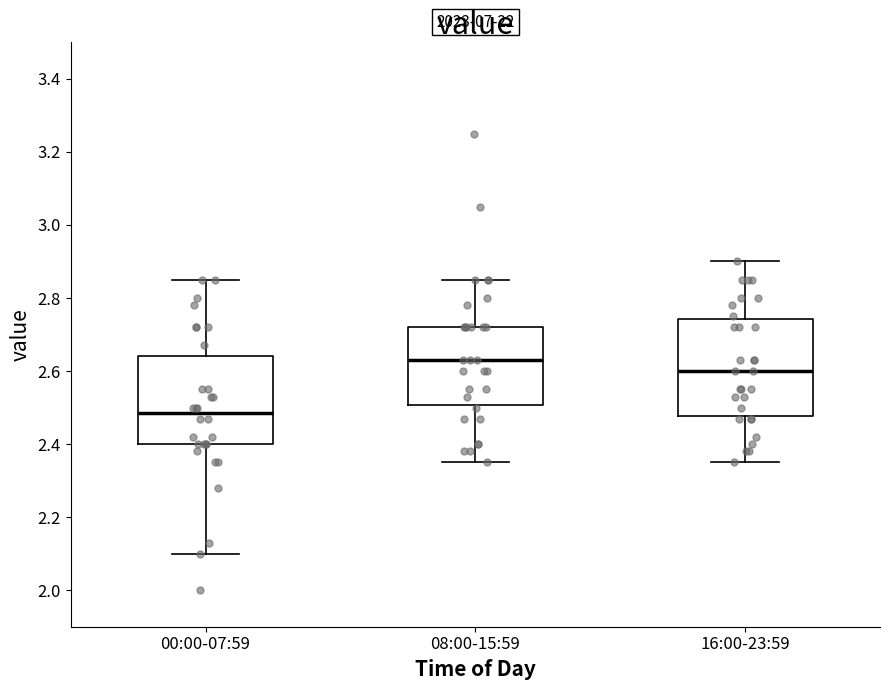

Comparing the boxes themselves (not the whiskers), which one is the tallest?

16:00-23:59